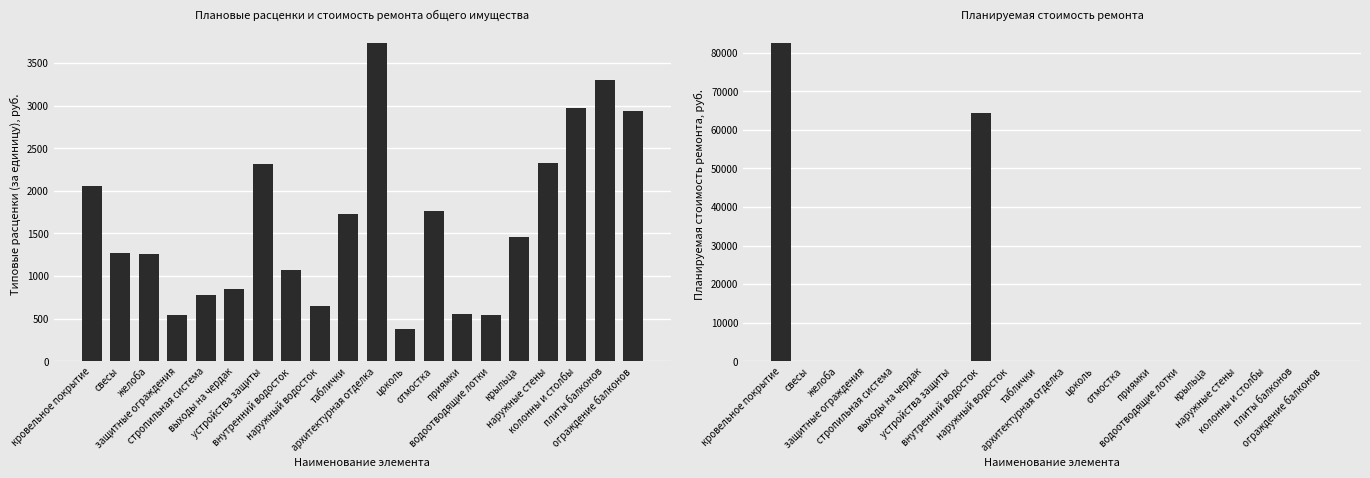

Rank the series by their average value, from lowest to highest.

Типовые расценки (за единицу), Планируемая стоимость ремонта